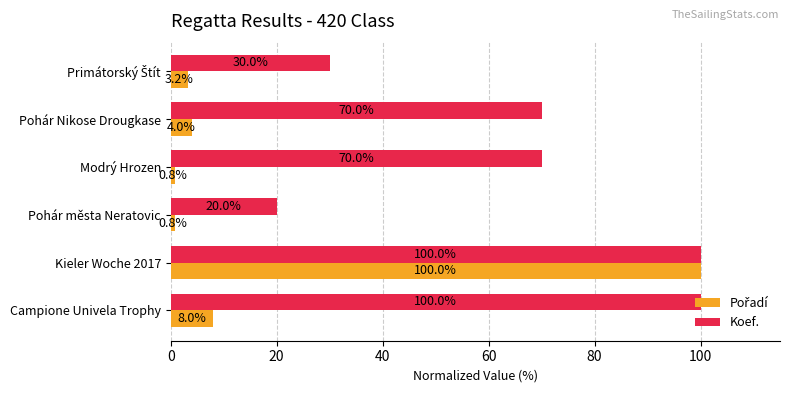

Which series has the largest total across all categories?

Koef.